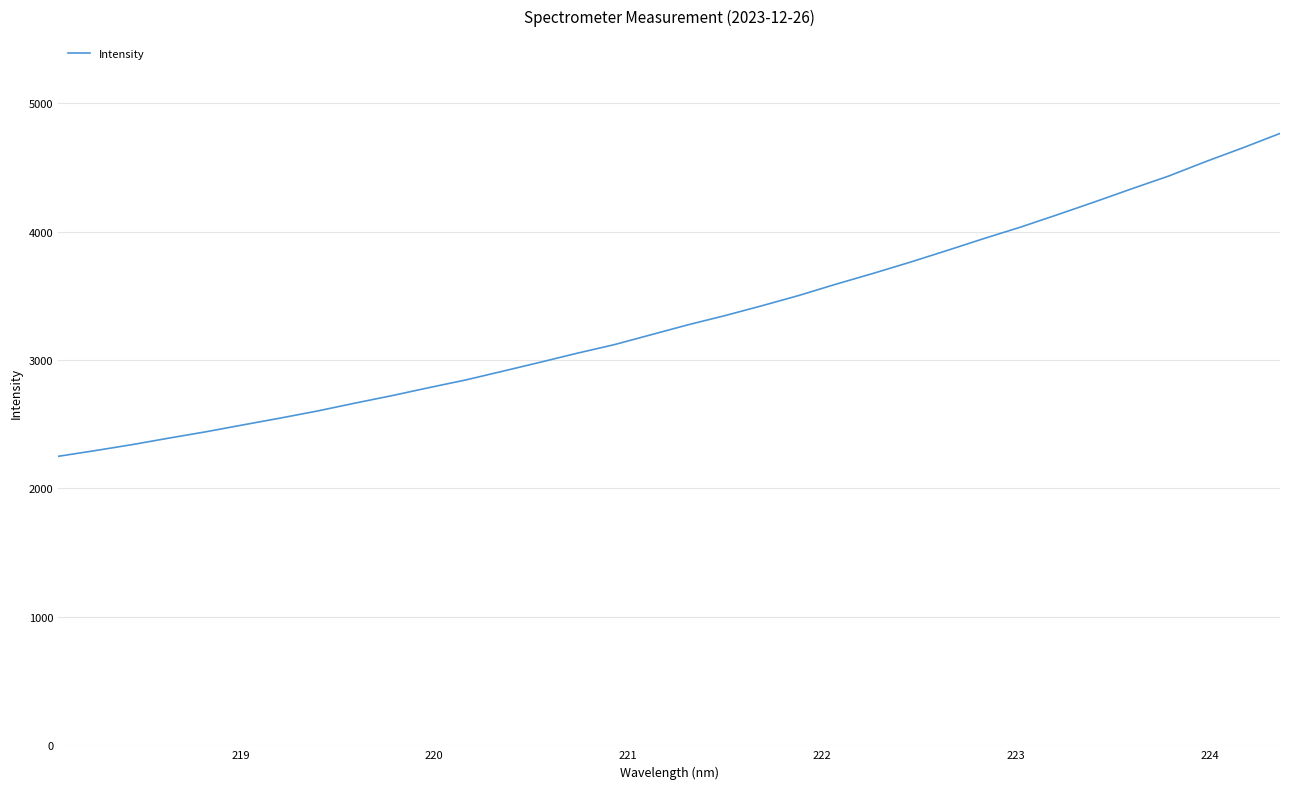

What is the difference between the maximum and minimum values?

2514.0